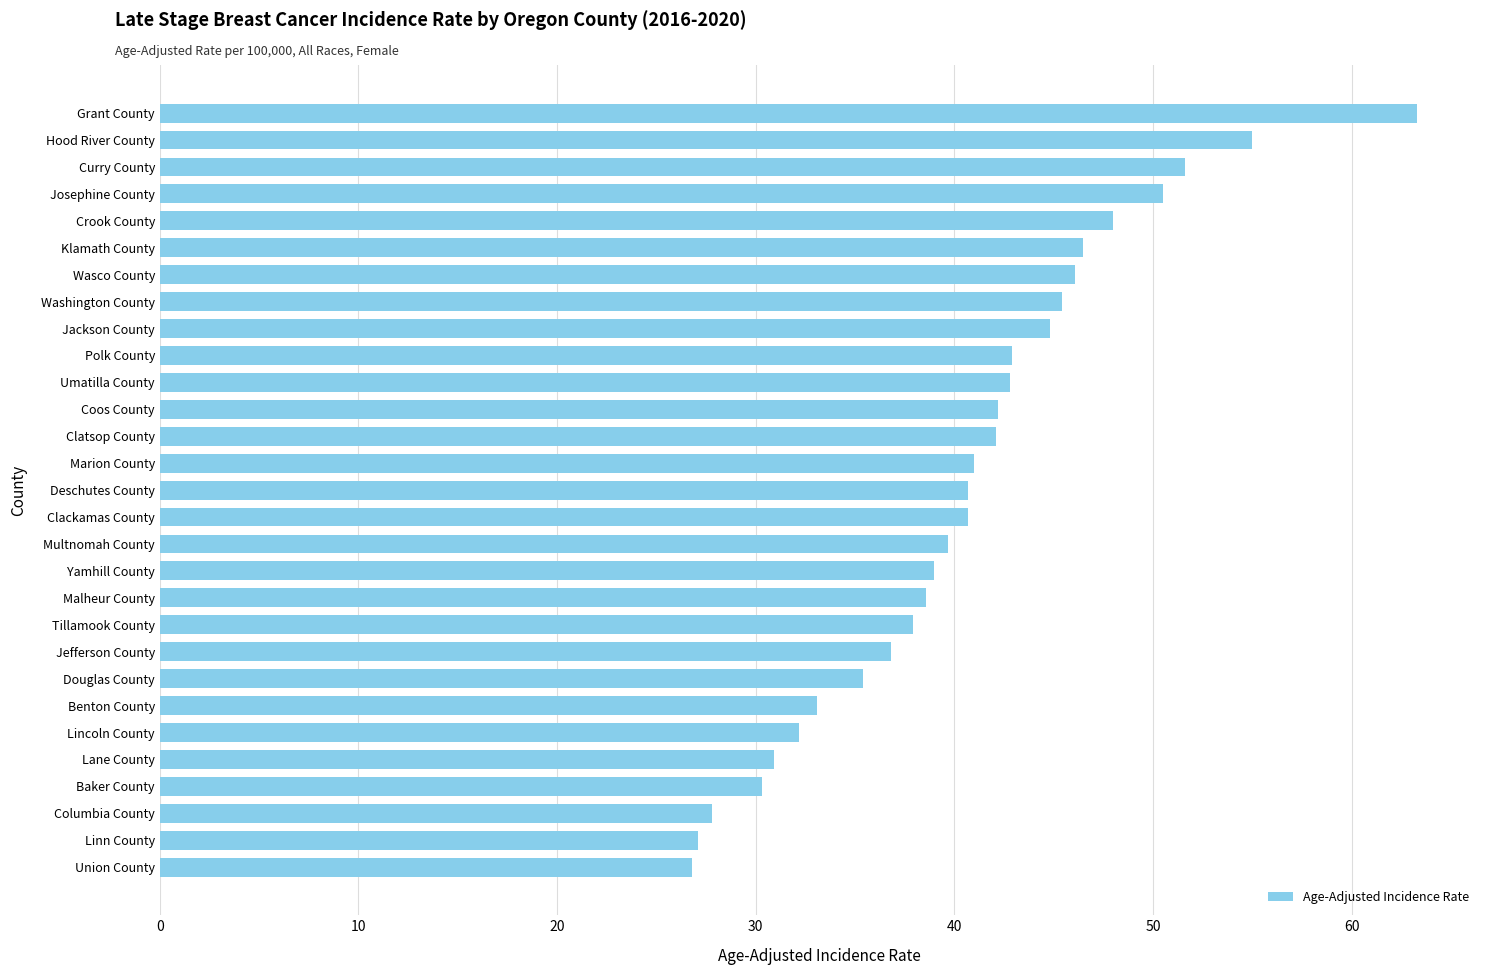

How many values exceed 40?

16